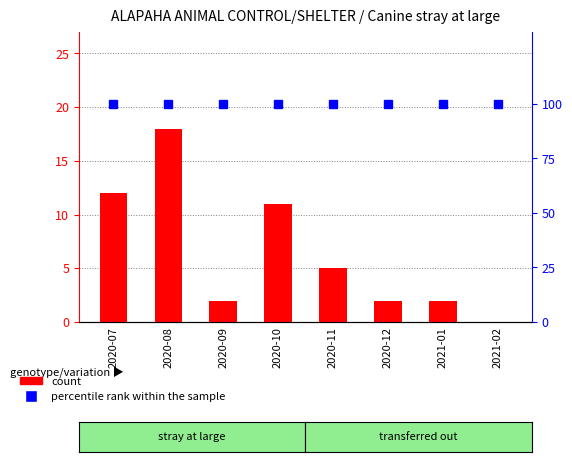

What position from the left is 2020-09?

3